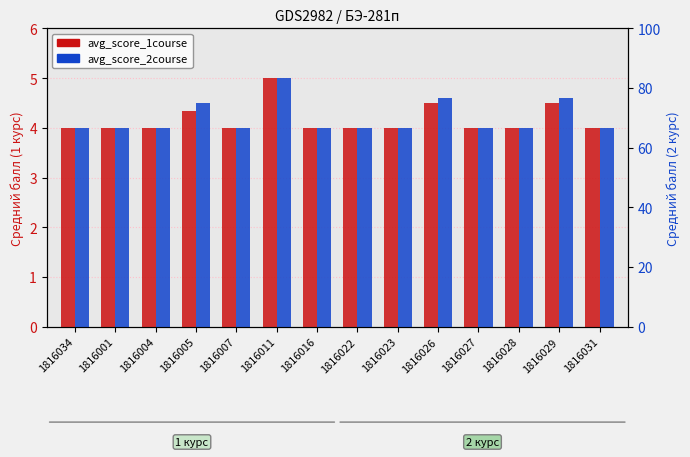

At which label is avg_score_1course closest to 4?

1816034